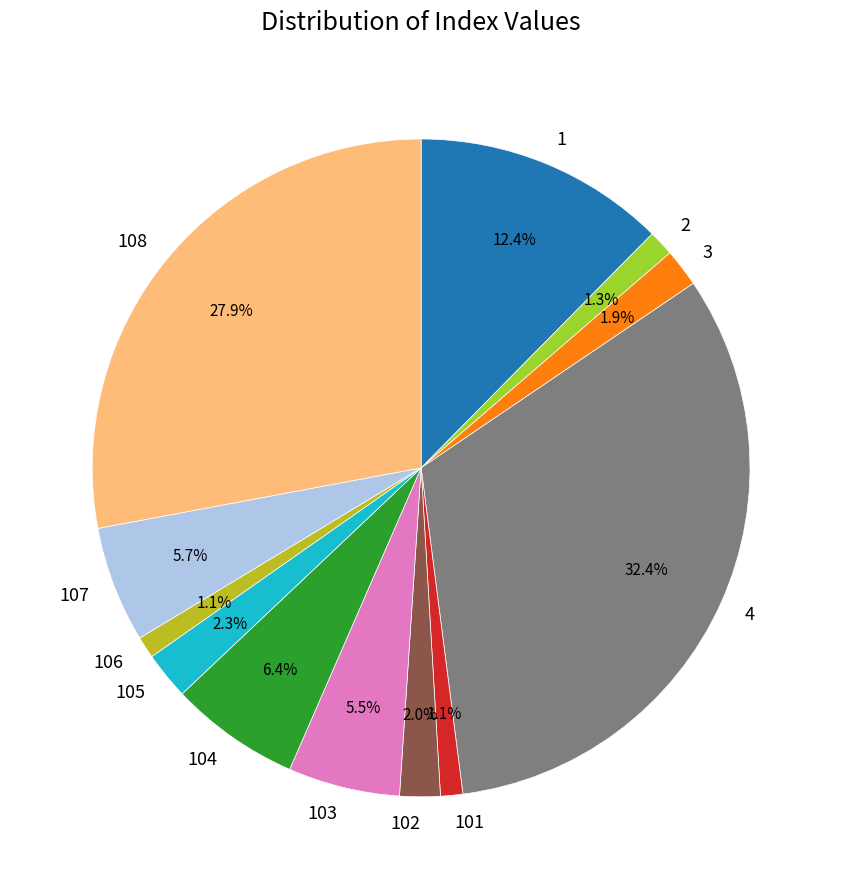

Does 2 represent more than half of the total?

No